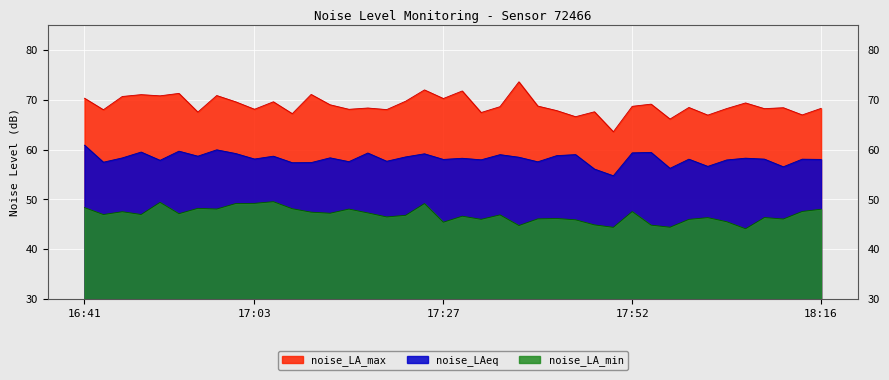

At which label does noise_LA_max reach its minimum?

17:49